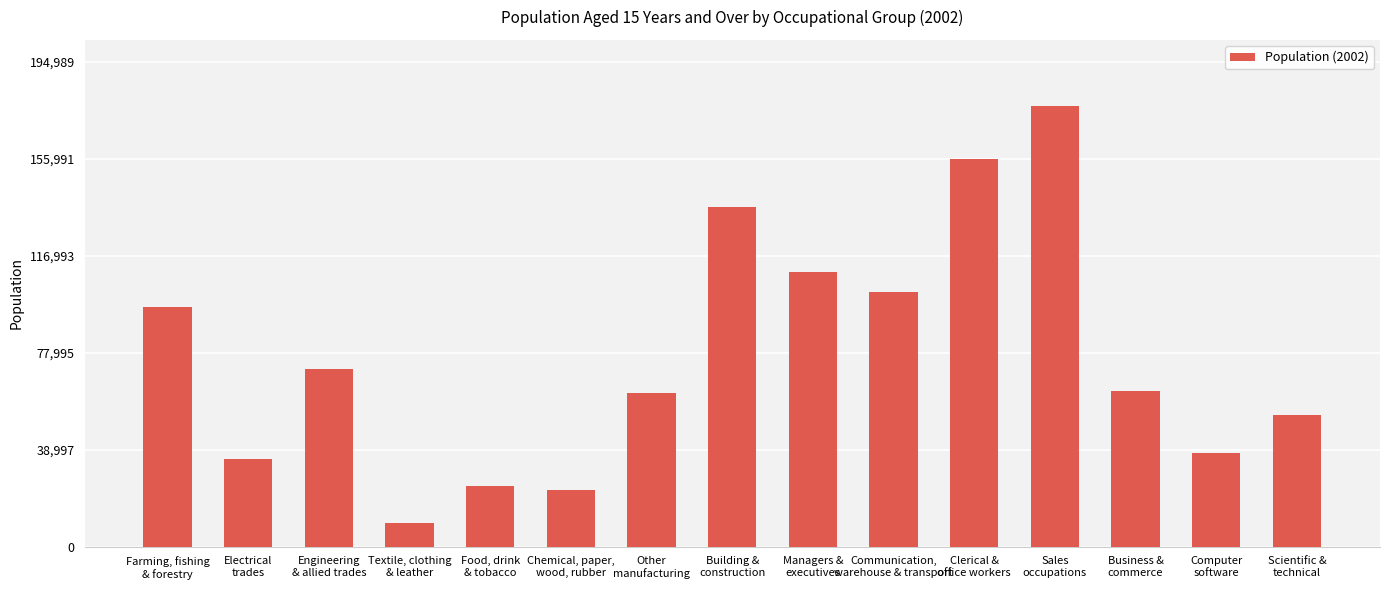

What is the sum of all values?

1157585